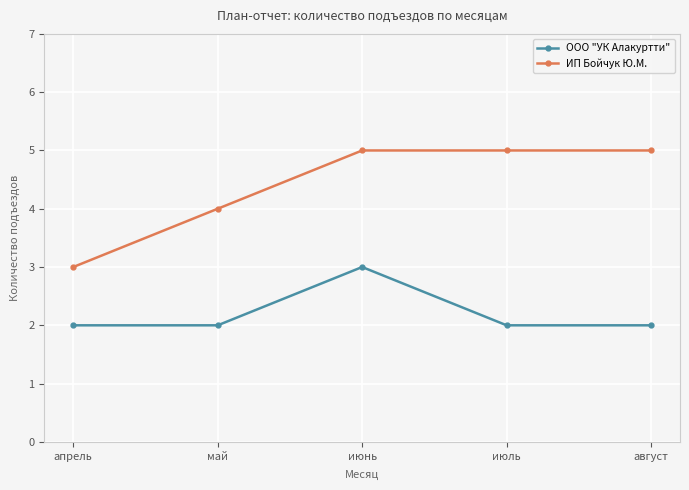

Rank the series at апрель from highest to lowest value.

ИП Бойчук Ю.М., ООО "УК Алакуртти"